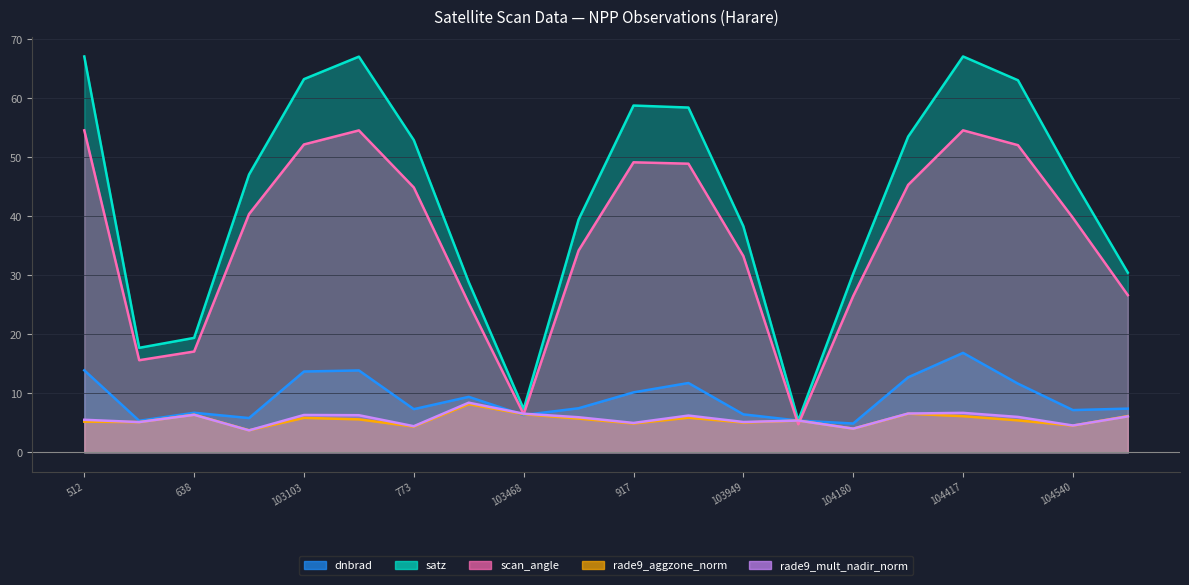

Which series changed the most between 102744 and 917?

satz